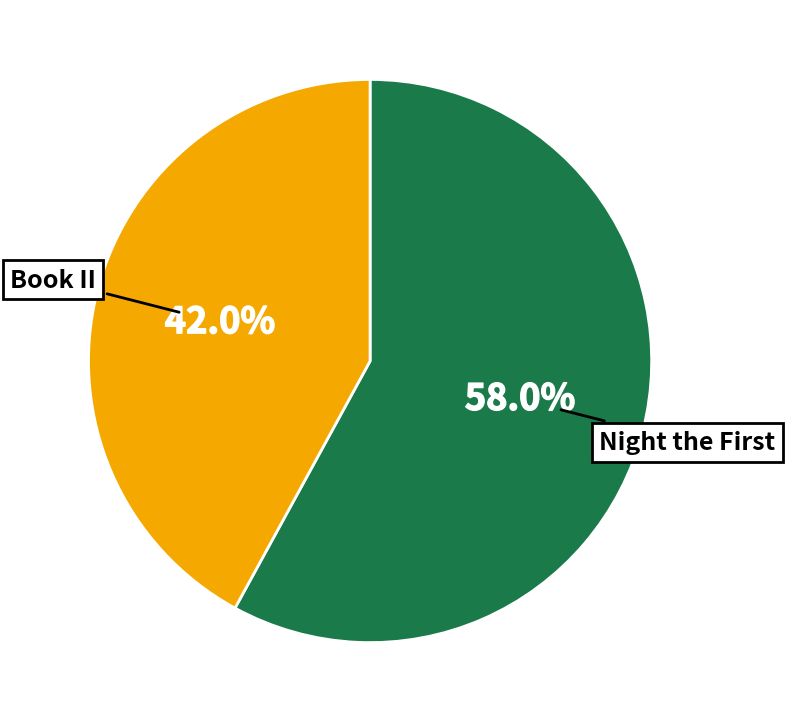

How many segments does this pie chart have?

2